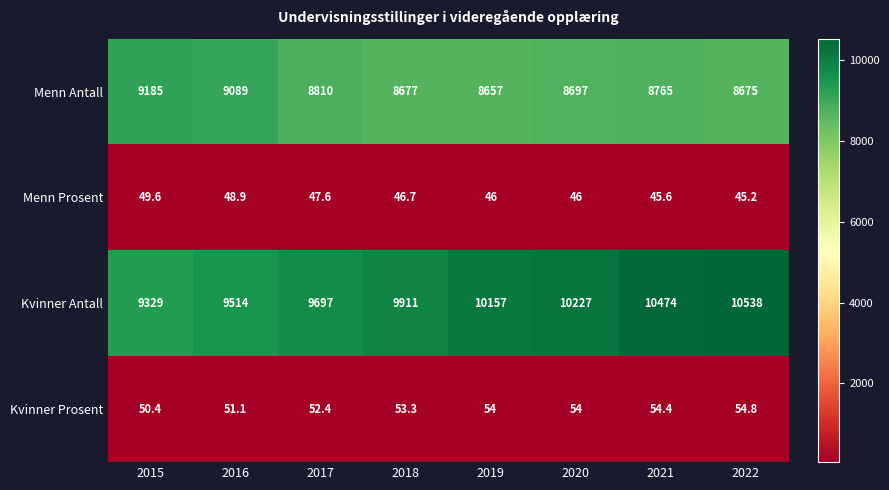

What is the difference between the maximum and minimum values in the Kvinner Antall series?

1209.0